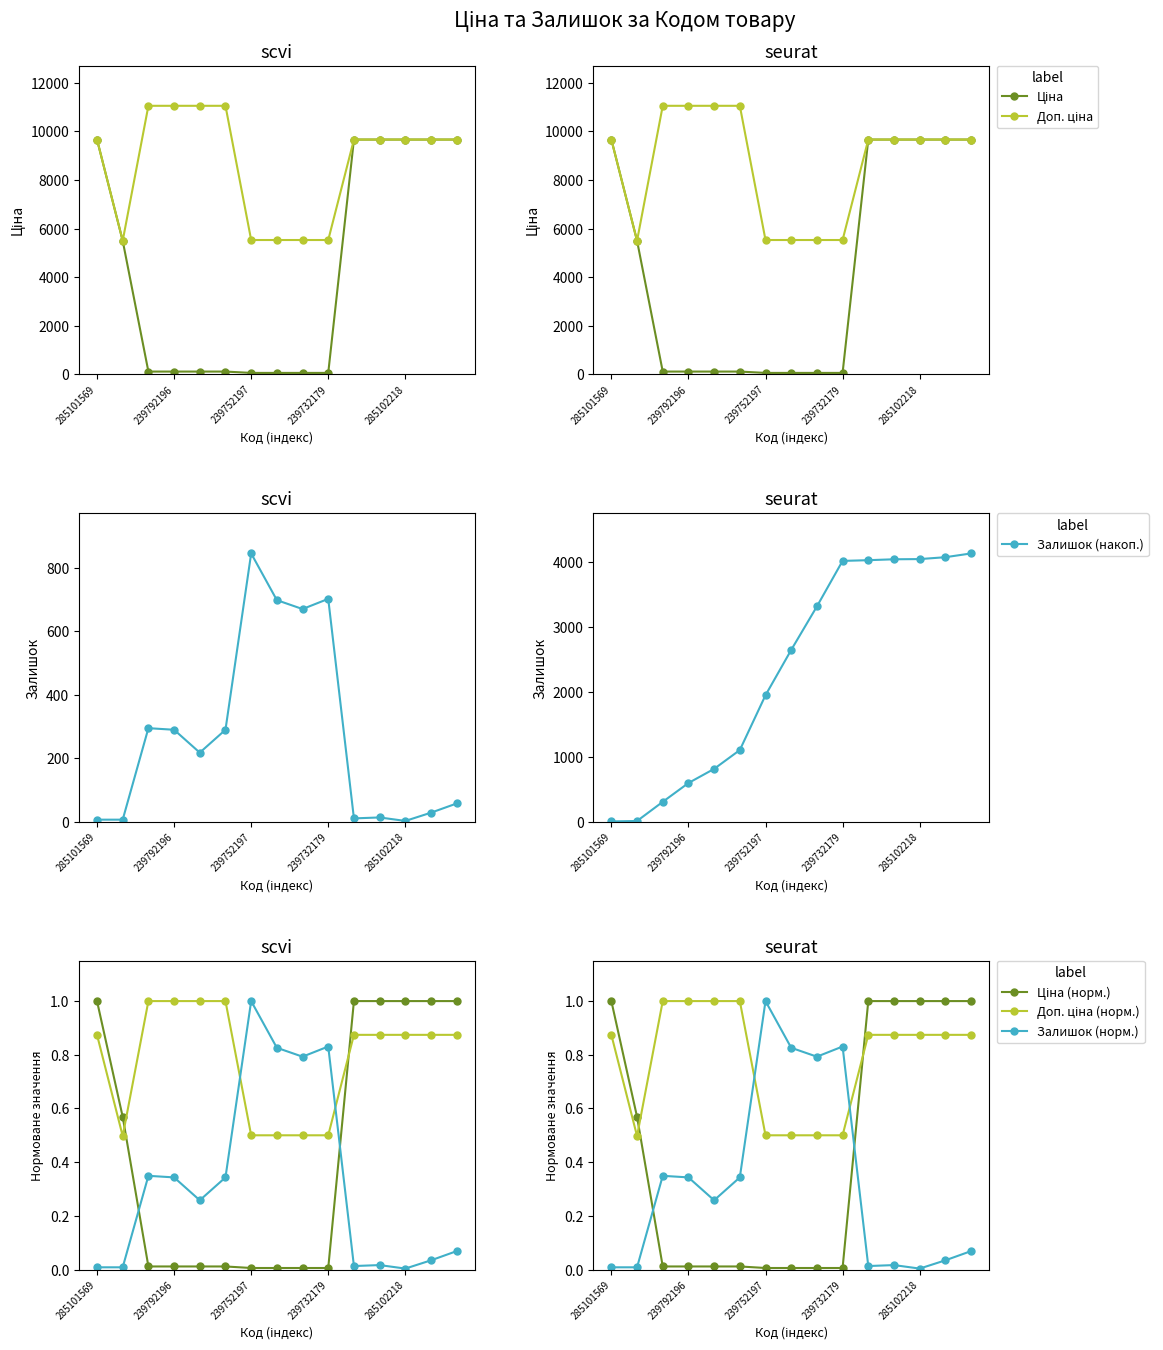

At which category is the sum across all series the highest?

239792197